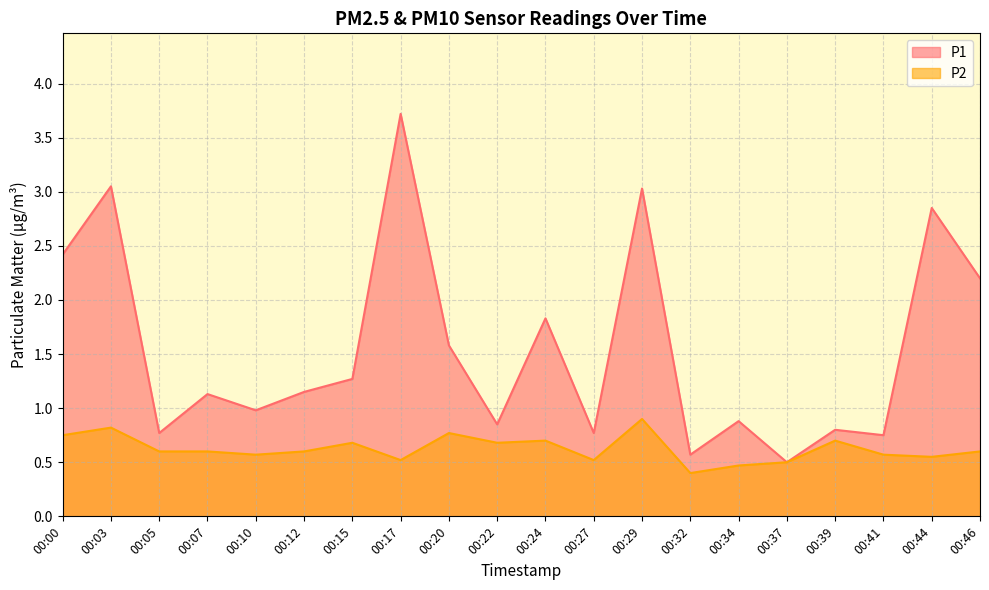

How many lines are shown in the chart?

2